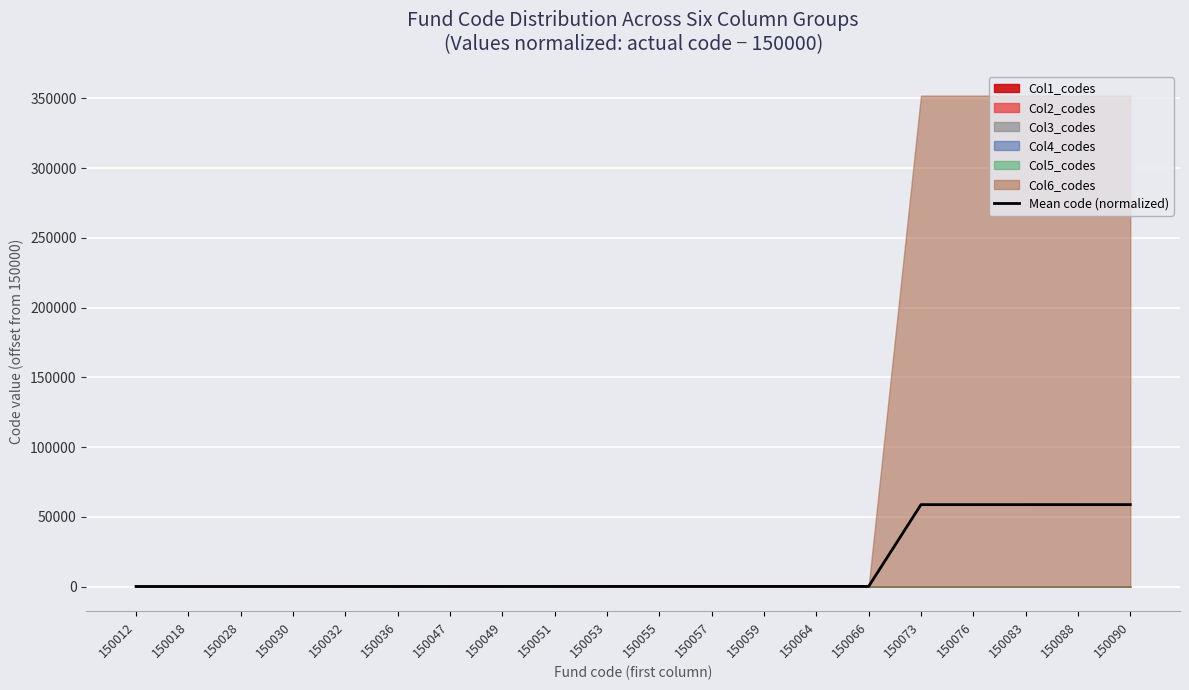

What is the sum of all values?

297135.8